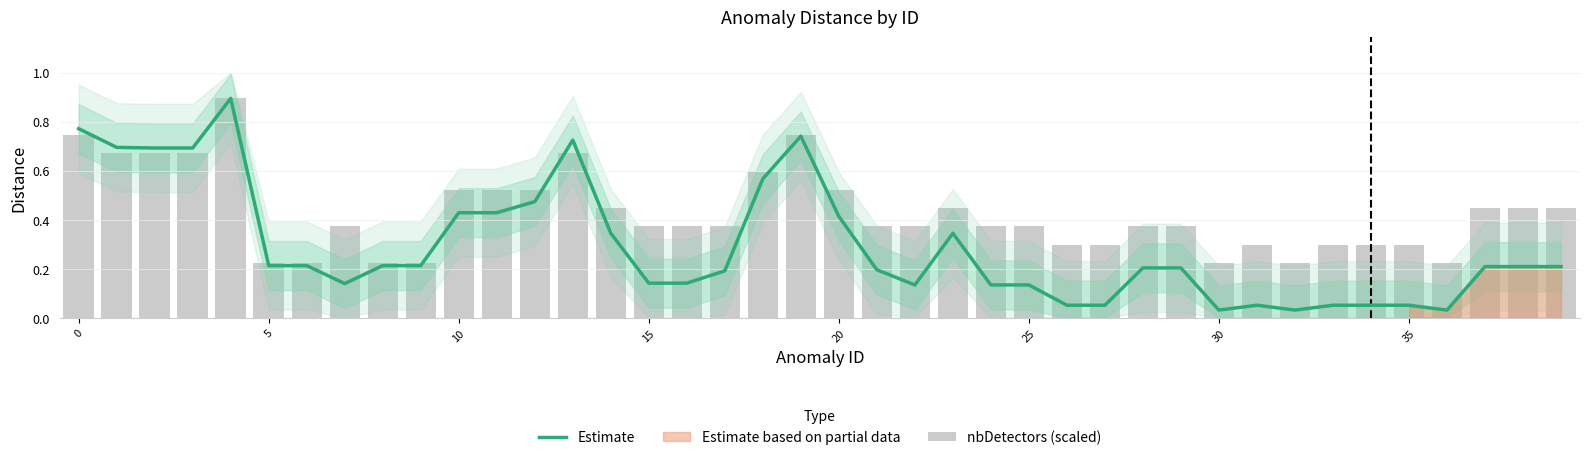

Is the value of nbDetectors (scaled) at 15 greater than the value of Estimate at 34?

Yes